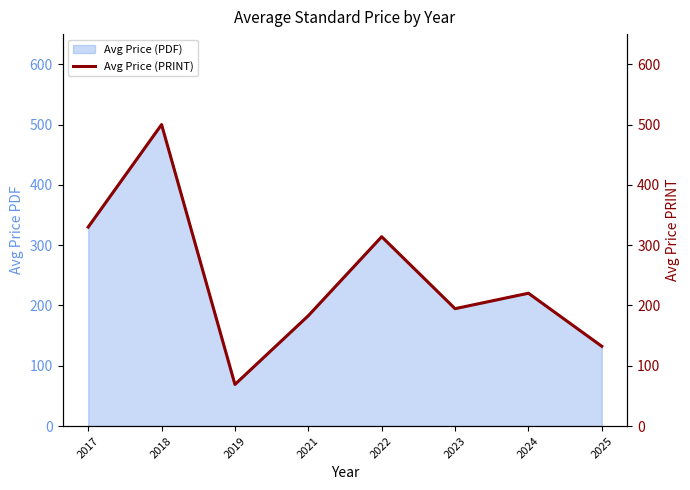

Reading right to left, extract all data points from this chart.

132.3	220.3	194.7	314.0	183.0	69.0	500.0	330.0